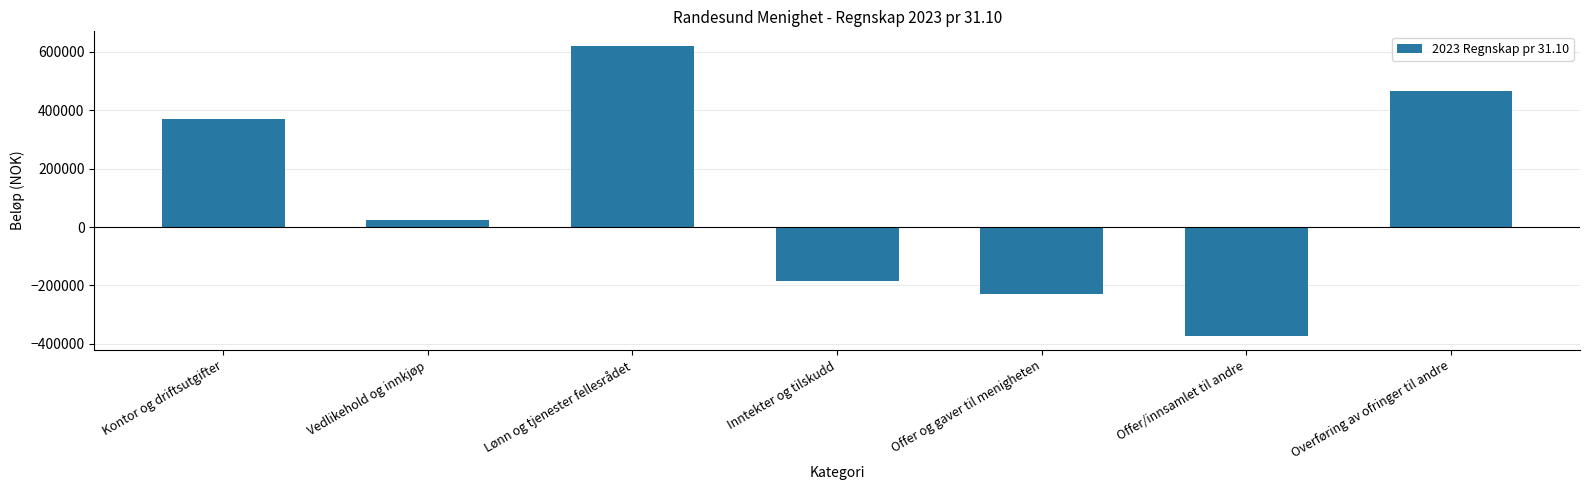

Is it true that the value at Kontor og driftsutgifter is 367696?

True